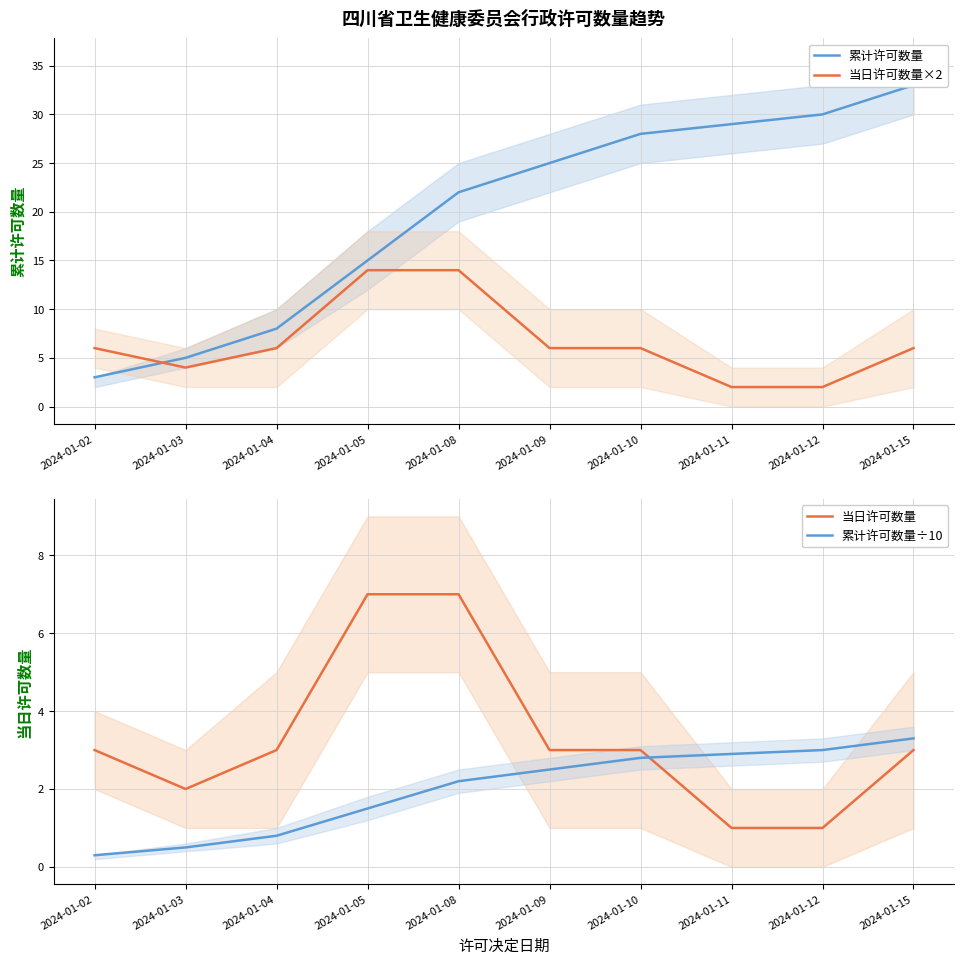

What is the maximum value shown in the chart?

33.0